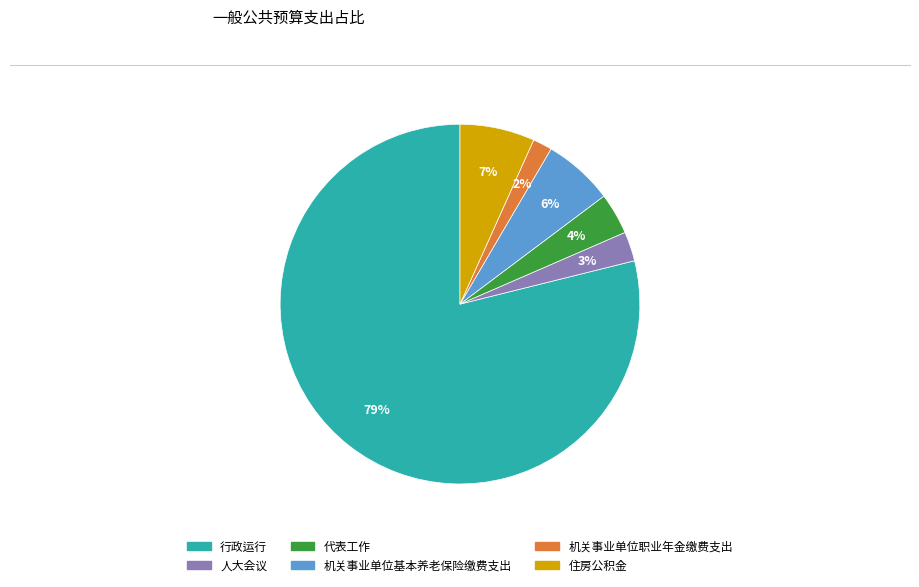

How many slices are in this pie chart?

6